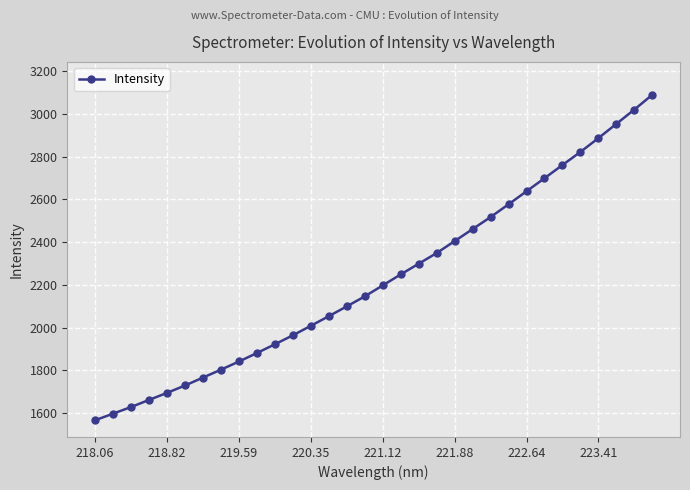

What is the greatest value displayed?

3089.8